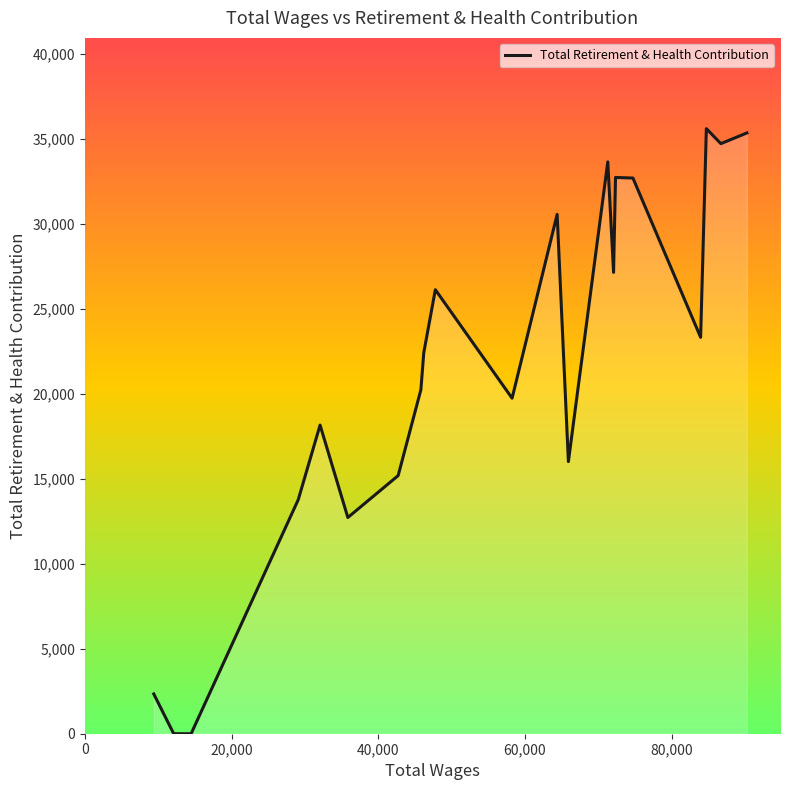

What is the sum of all values?

452549